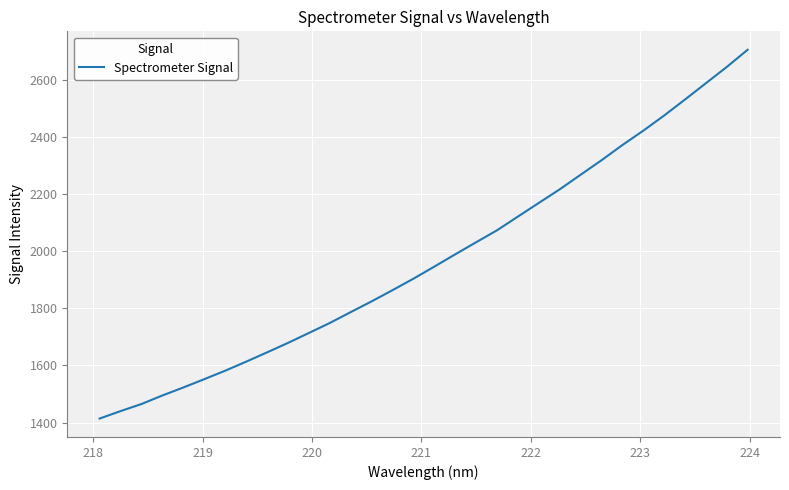

What is the greatest value displayed?

2706.7